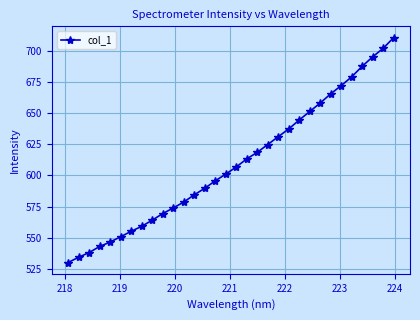

What is the difference between the maximum and second lowest values?

176.3